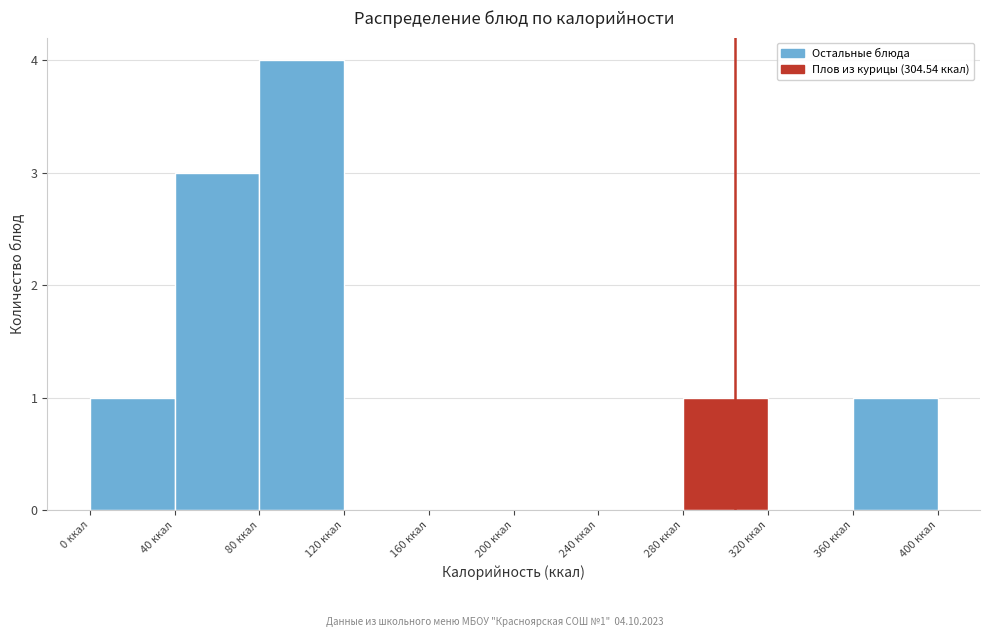

Over which range of the x-axis is the bar tallest?

80 to 120